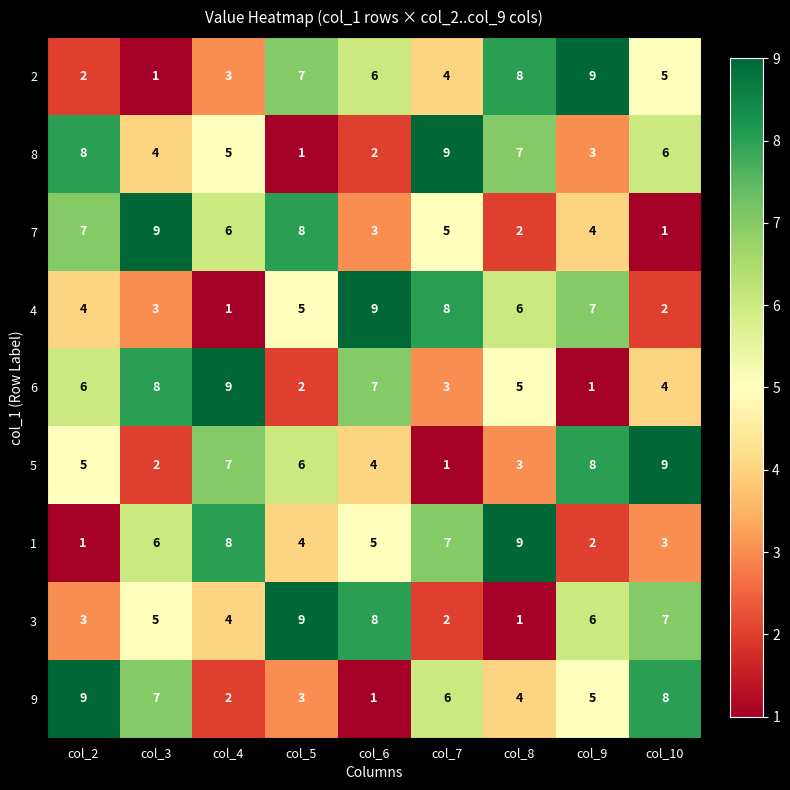

Is it true that 5 equals 8 at col_2?

False